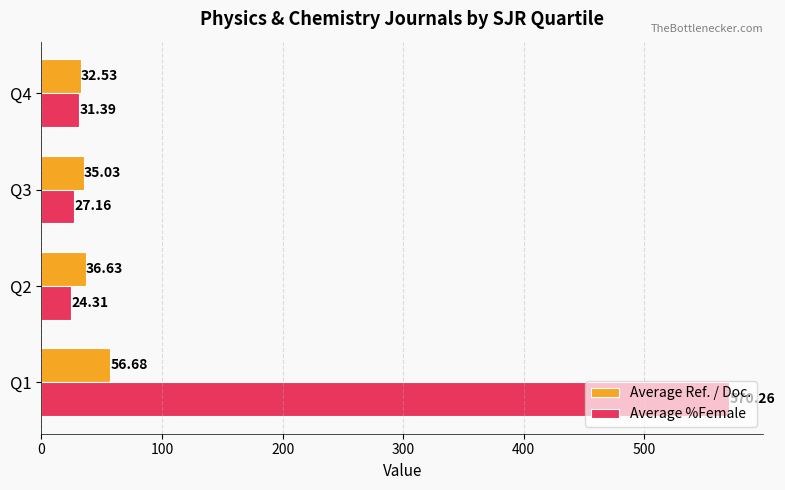

Which series changed the most between Q3 and Q4?

Average %Female